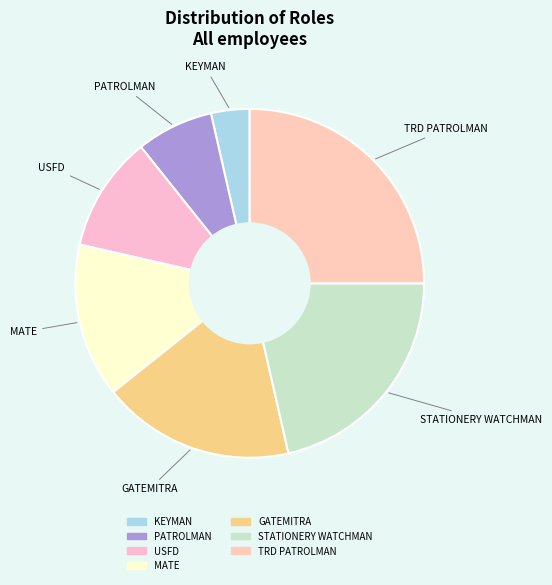

Count the number of slices in the pie.

7